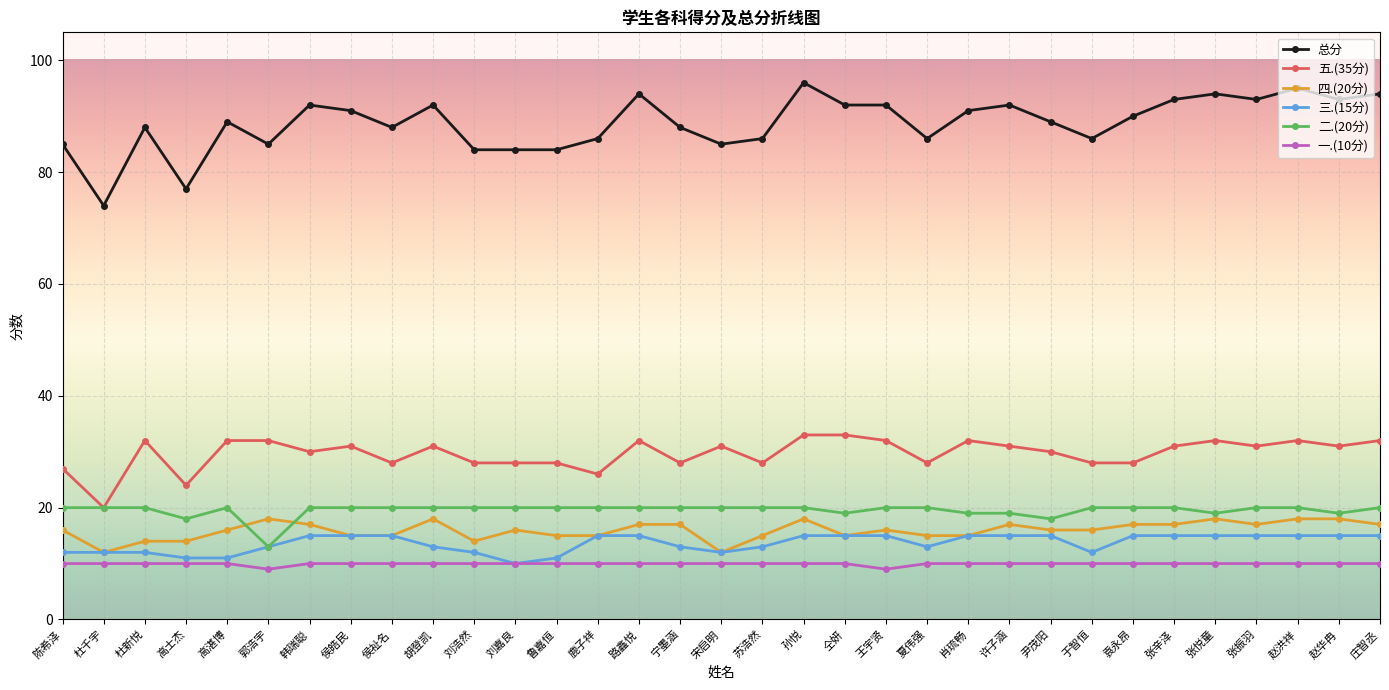

What is the average value of the 二.(20分) series?

20